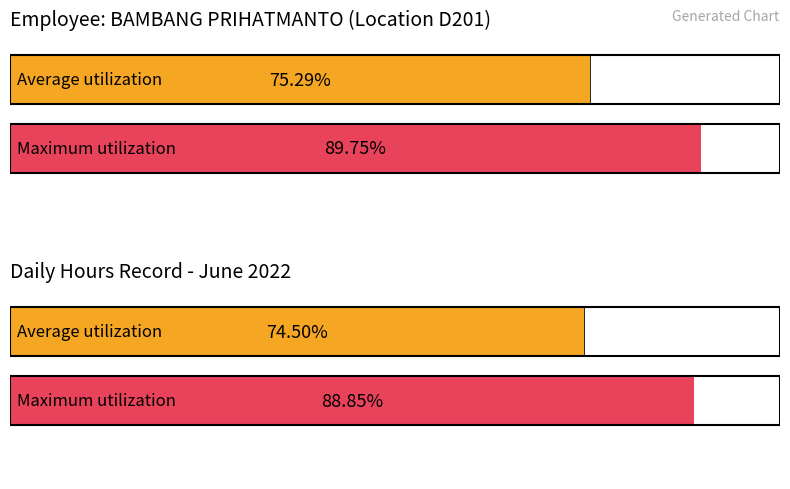

The chart shows a value of 18.8 at 17. True or false?

False